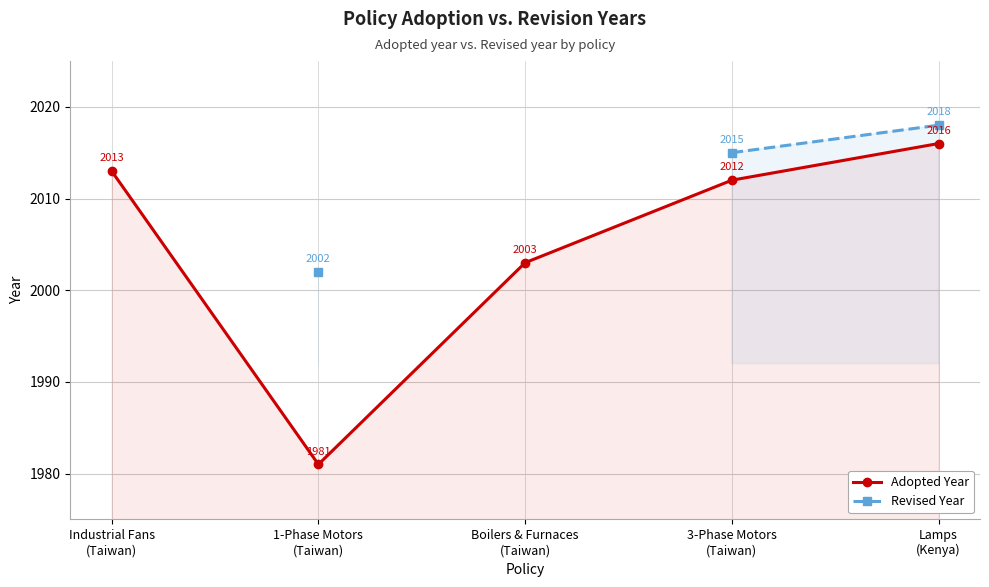

True or false: Adopted Year has more than 1 points higher than both neighbors.

False